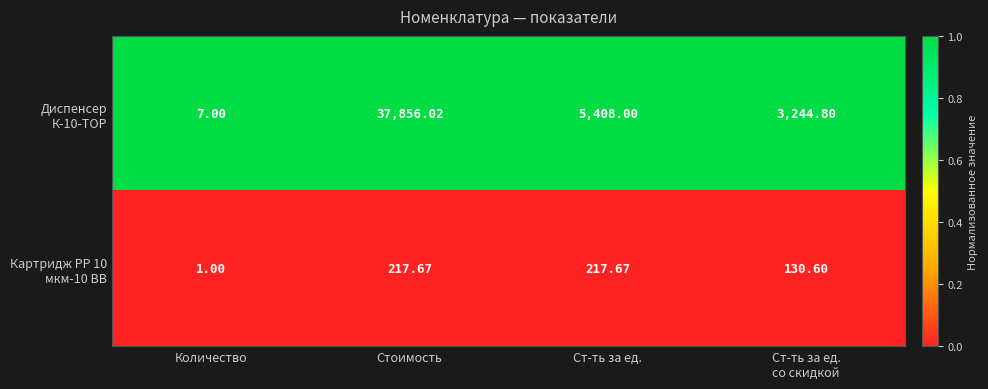

What is the total value across all series at Стоимость?

38073.7